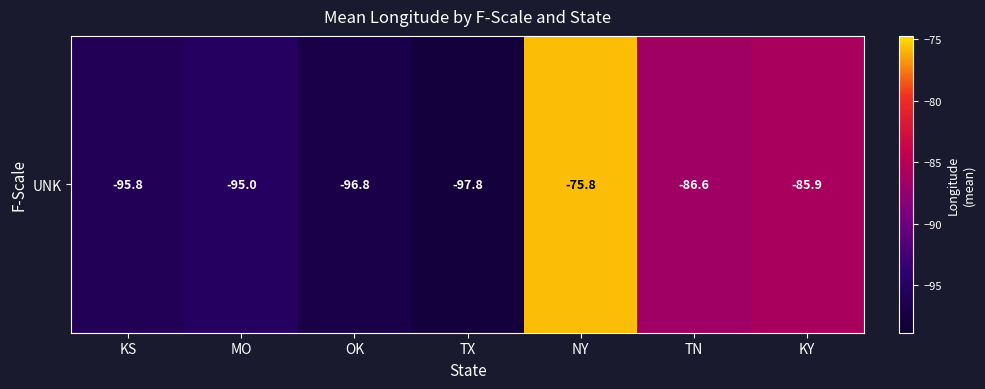

At which label is the value closest to -86?

KY